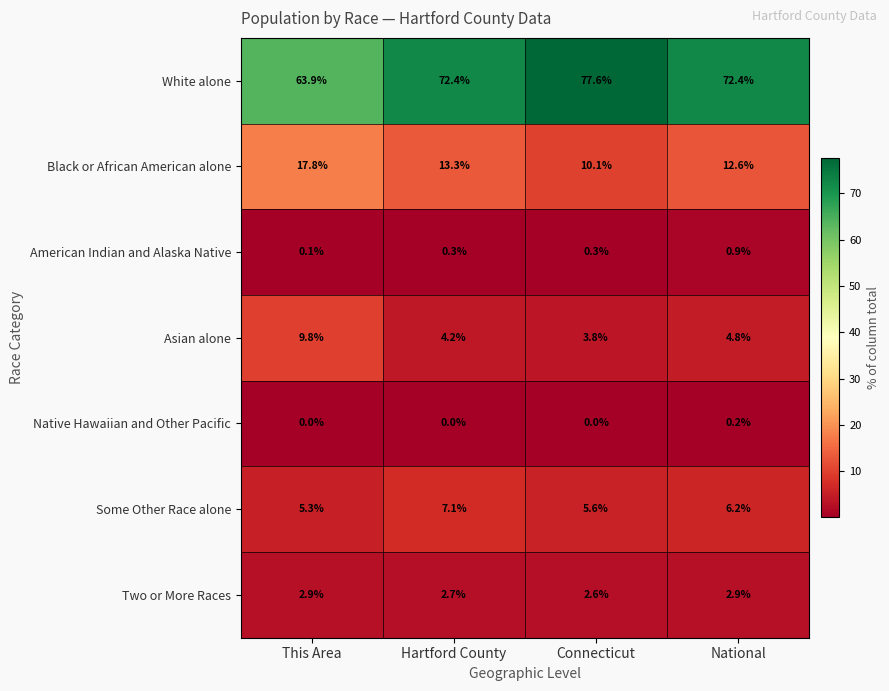

How many distinct data groups are displayed?

7